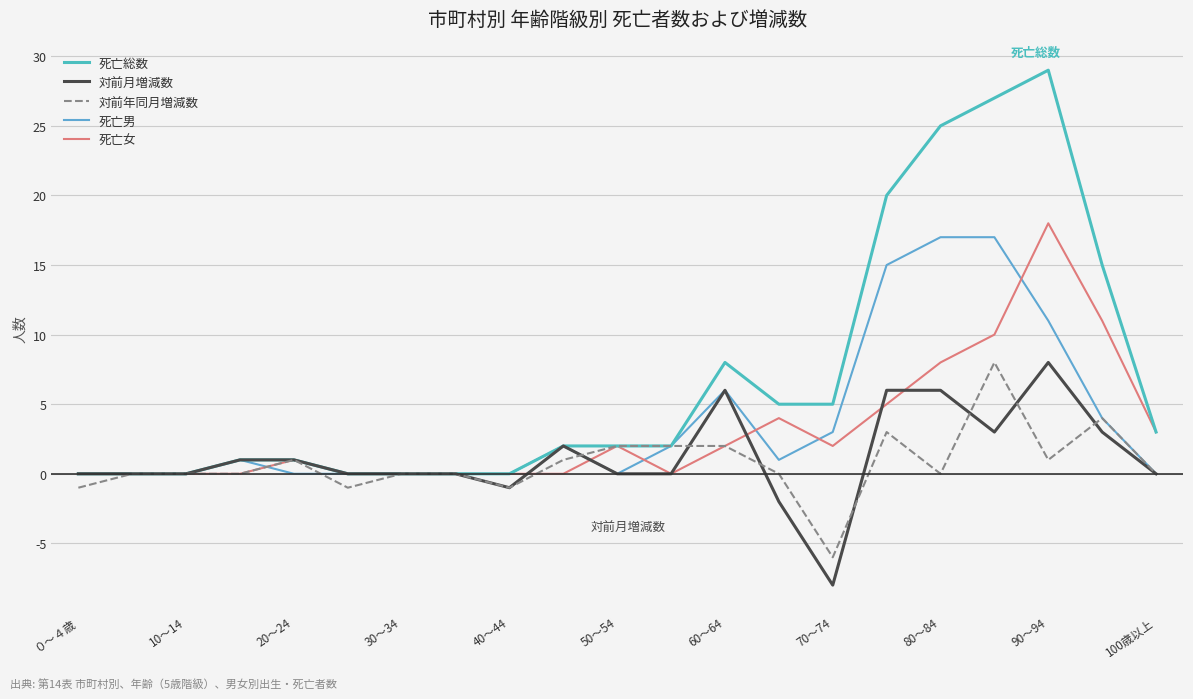

What are all the series names shown in the legend?

死亡総数, 対前月増減数, 対前年同月増減数, 死亡男, 死亡女